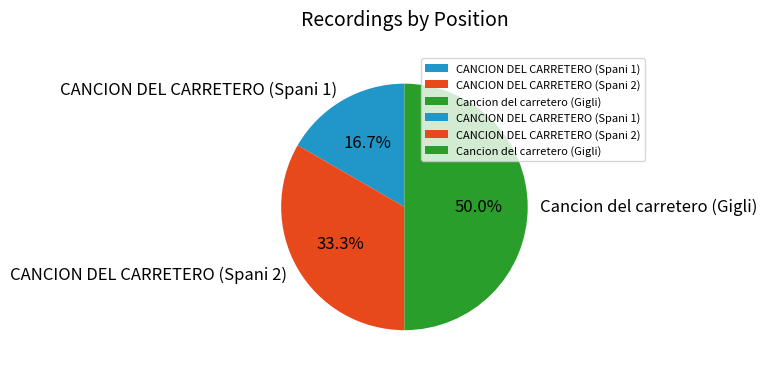

Does CANCION DEL CARRETERO (Spani 1) account for over 50% of the chart?

No